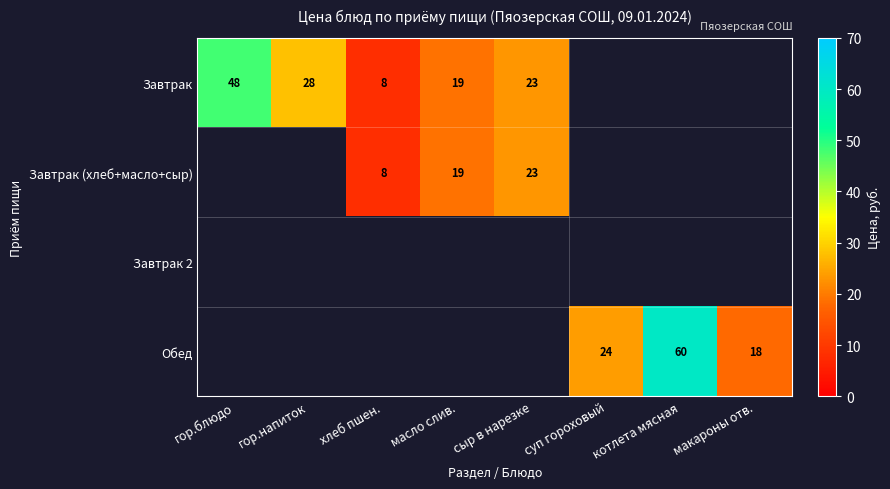

The value of Завтрак at хлеб пшен. is 2. True or false?

False